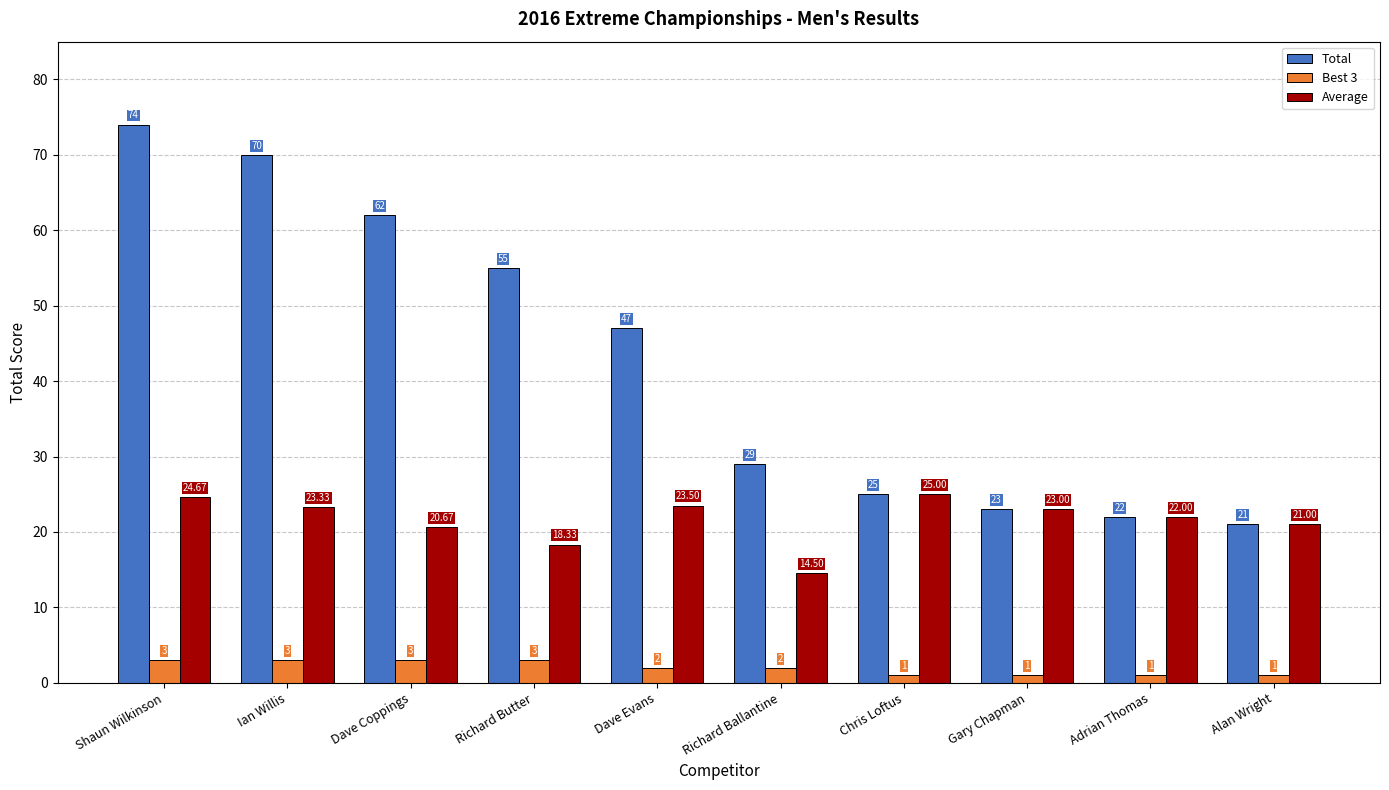

Which category has the highest value across all series?

Shaun Wilkinson